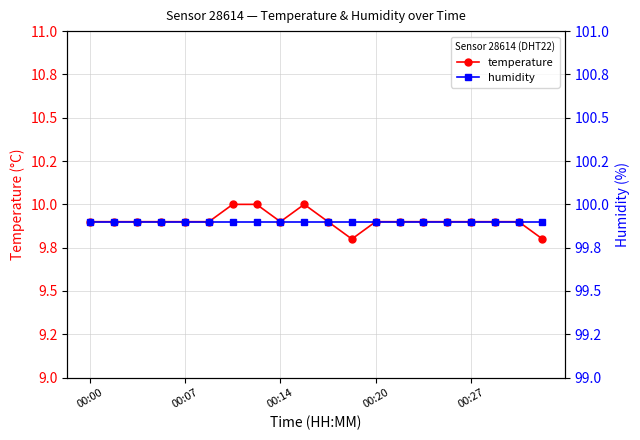

What is the difference between the temperature values at 6 and 16?

0.1